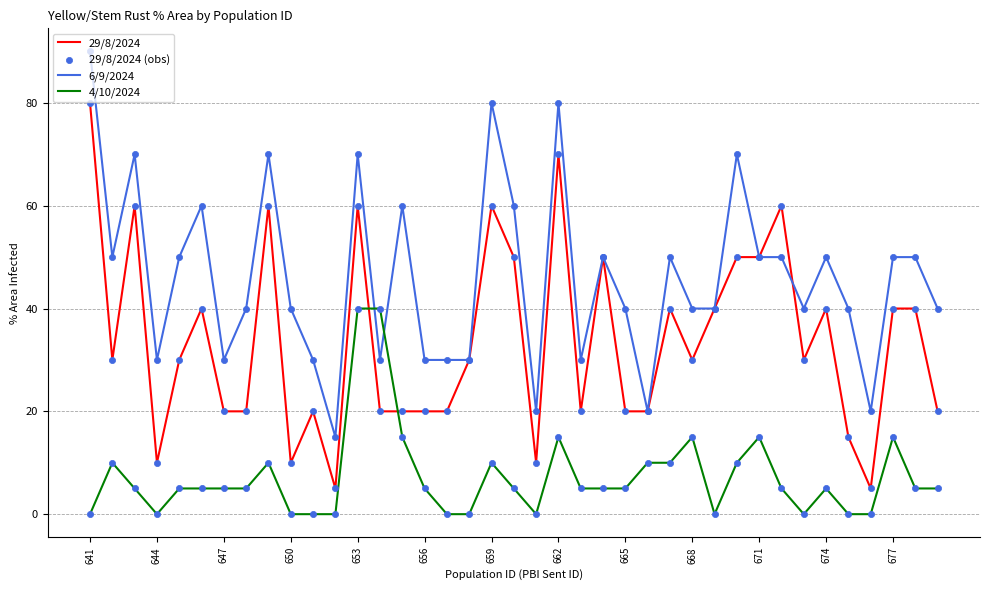

Which series has the largest total across all categories?

6/9/2024